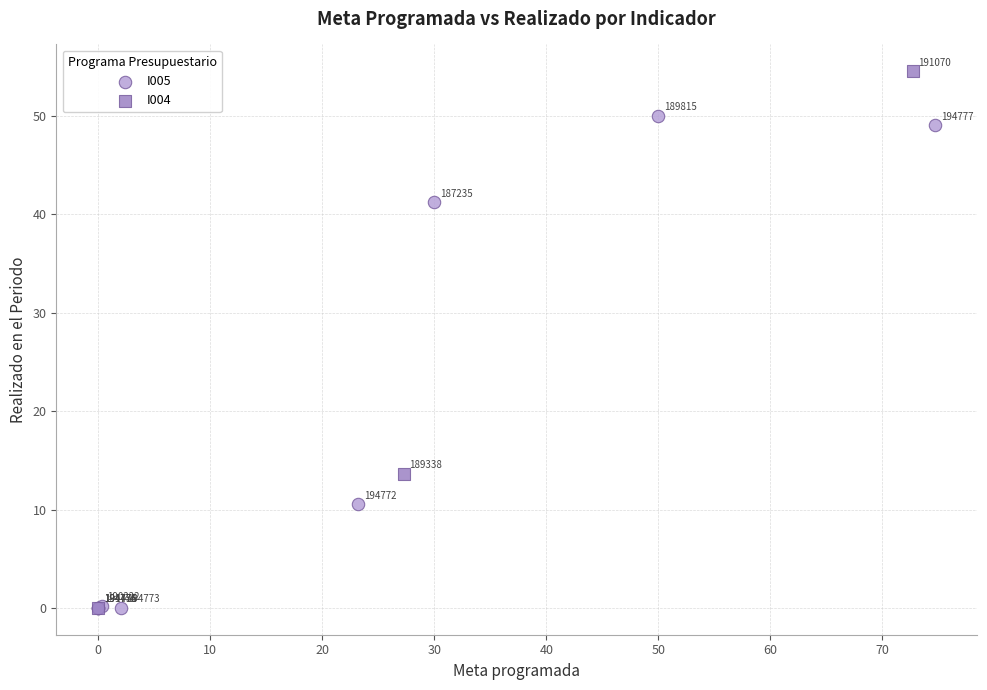

Which series has the widest spread of Y values?

I004